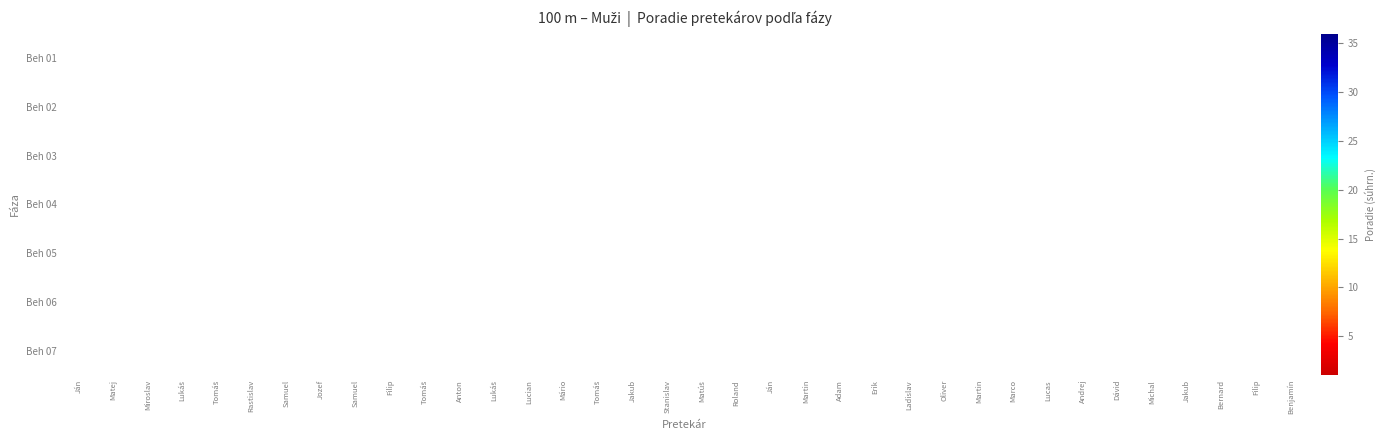

What is the maximum value shown in the chart?

35.8